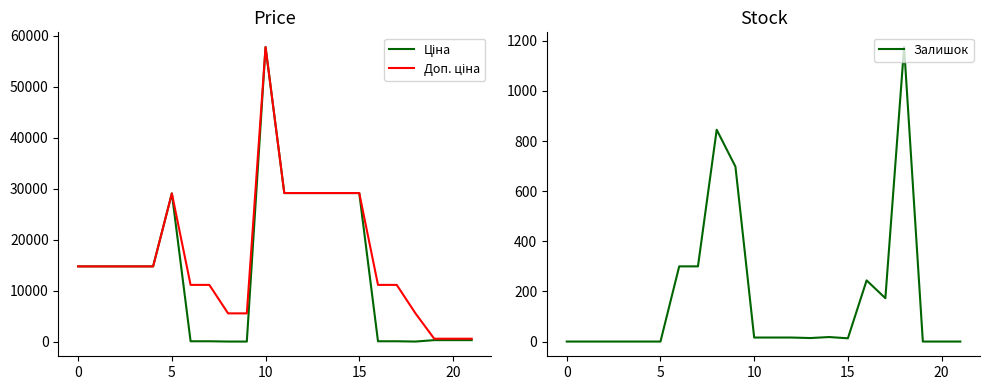

What is the approximate value of Залишок at 8?

845.0